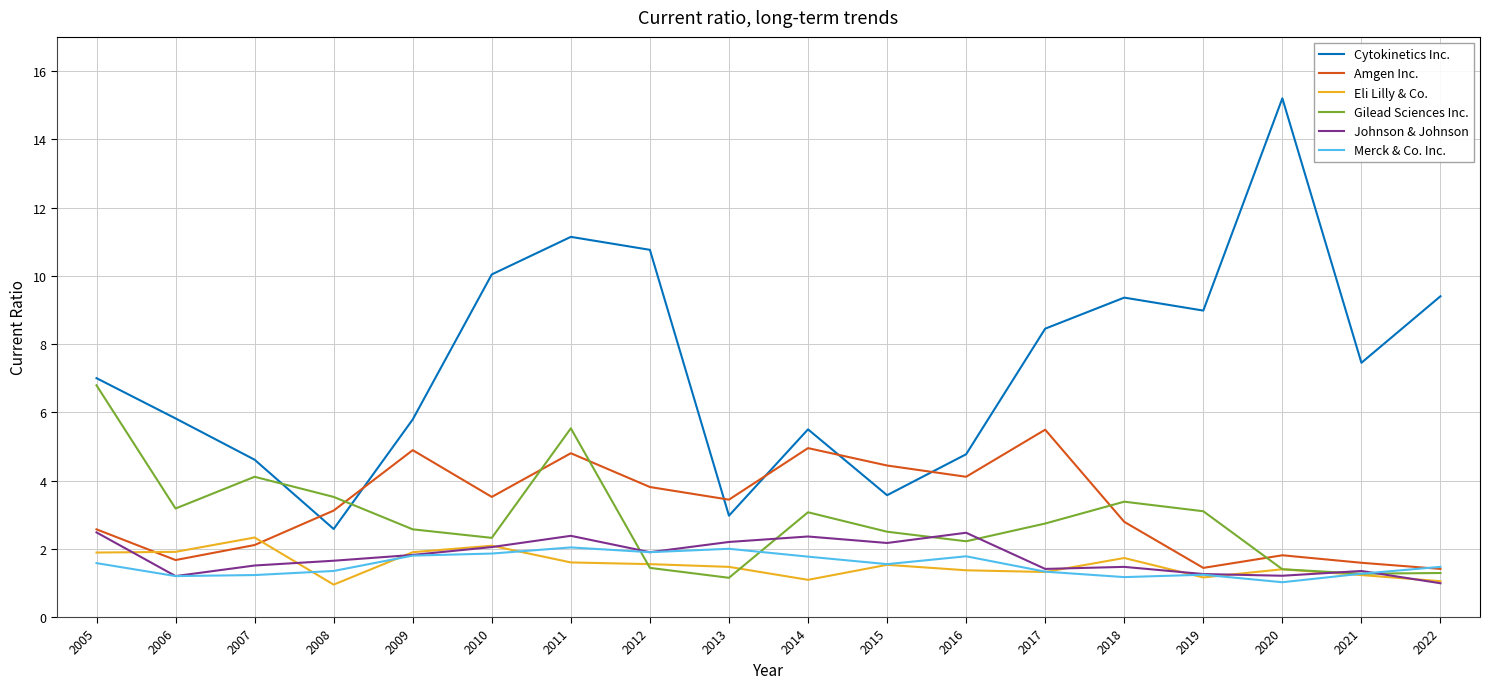

Read the Amgen Inc. value at 2005.

2.6